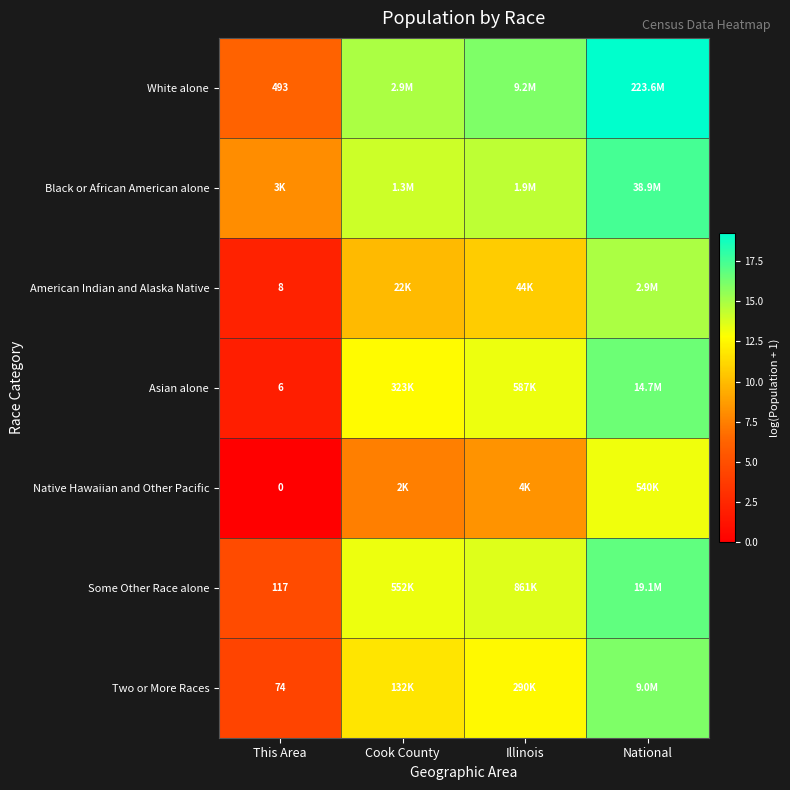

List the series in order of their peak value, lowest first.

Native Hawaiian and Other Pacific, American Indian and Alaska Native, Two or More Races, Asian alone, Some Other Race alone, Black or African American alone, White alone